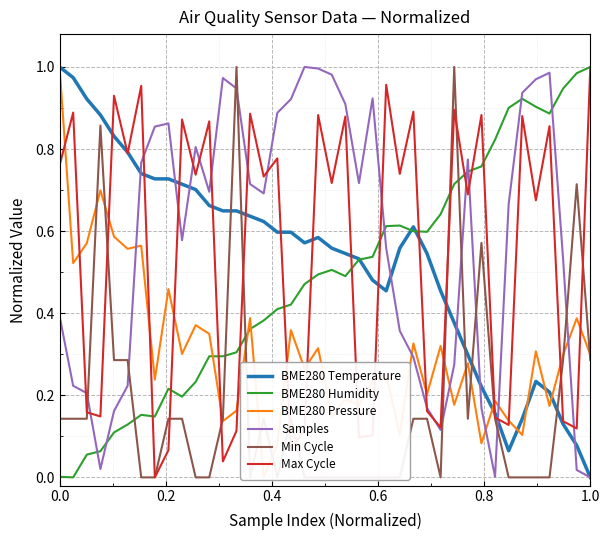

Which series has the largest total across all categories?

Samples